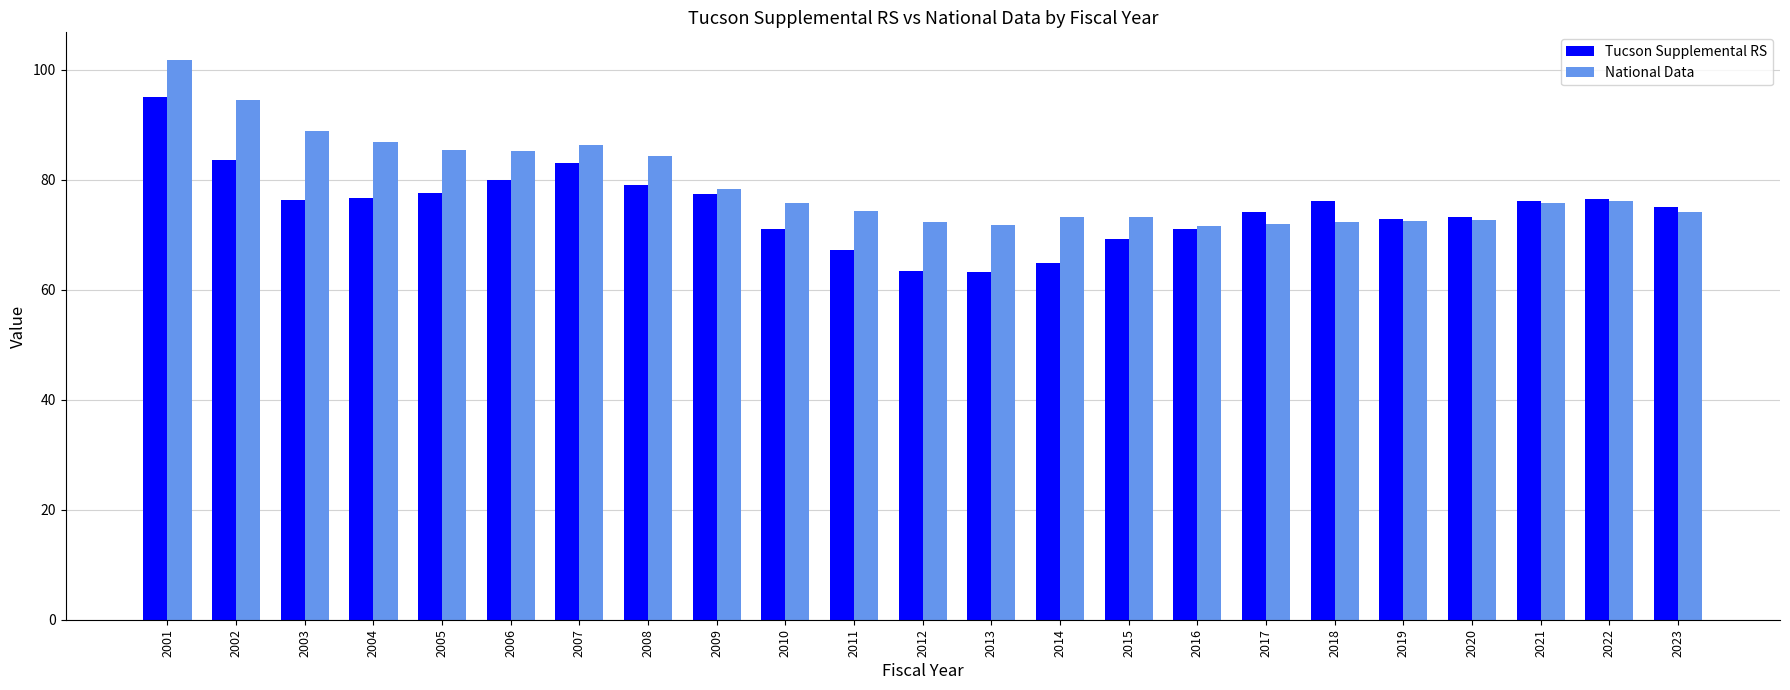

The National Data series shows 72.4 at 2018. True or false?

True